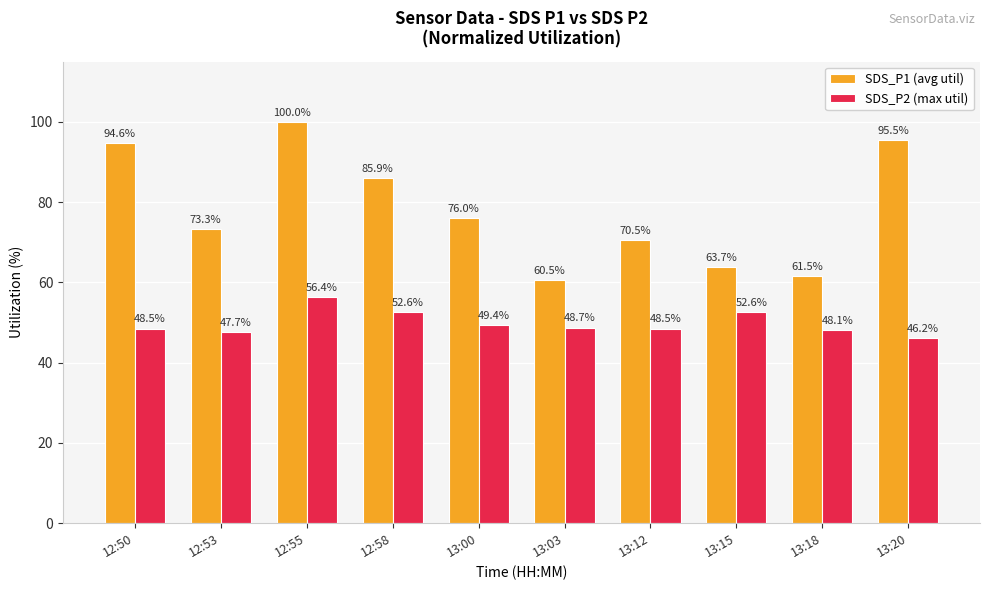

What is the value of the SDS_P2 (max util) bar at the 4th from the left?

52.6